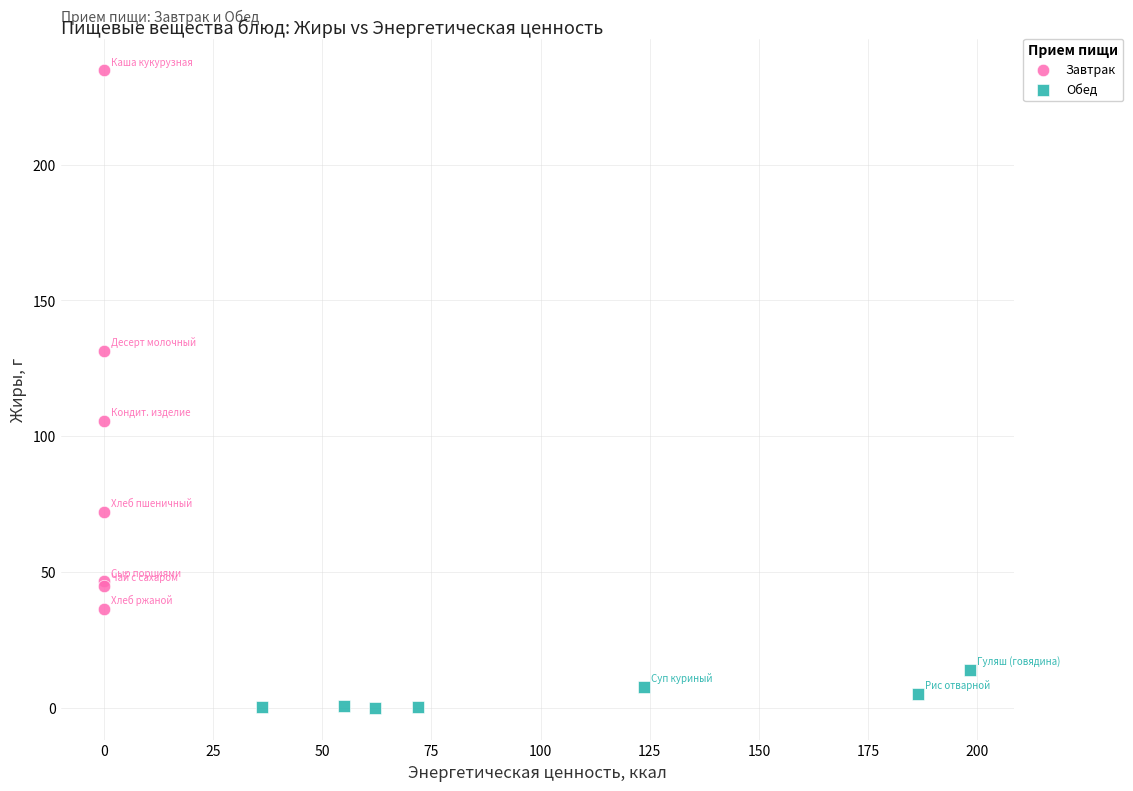

Which series reaches the maximum Y coordinate?

Завтрак